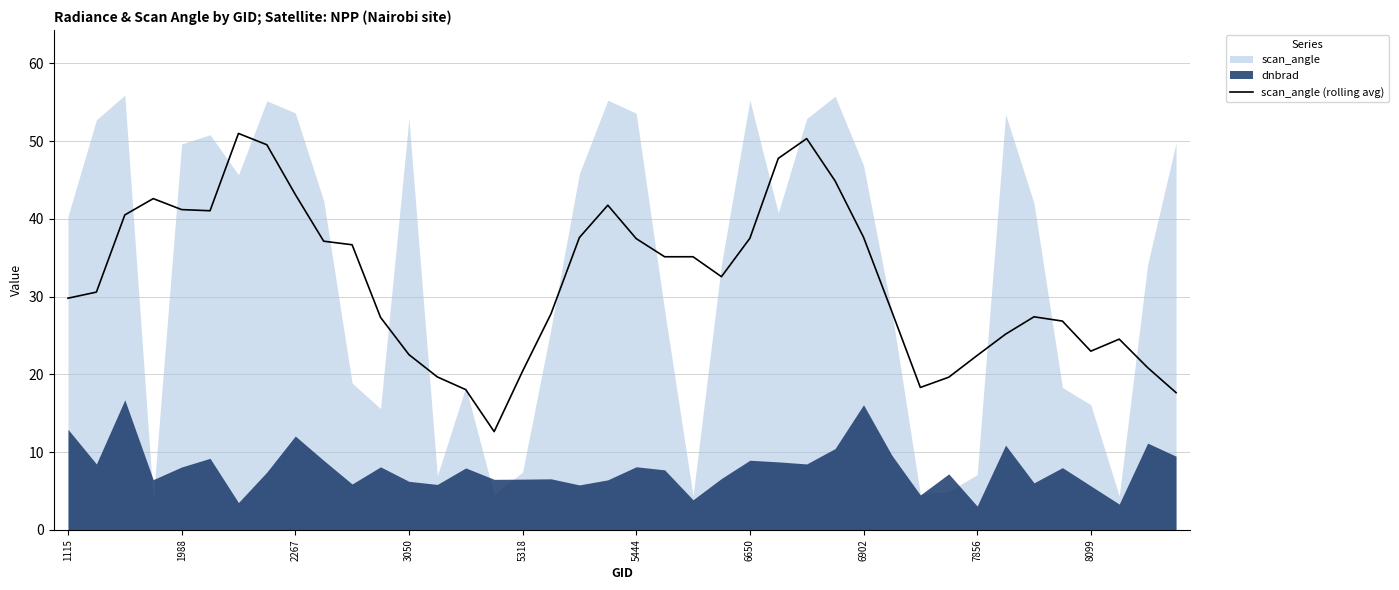

What position from the left is 6650?

25